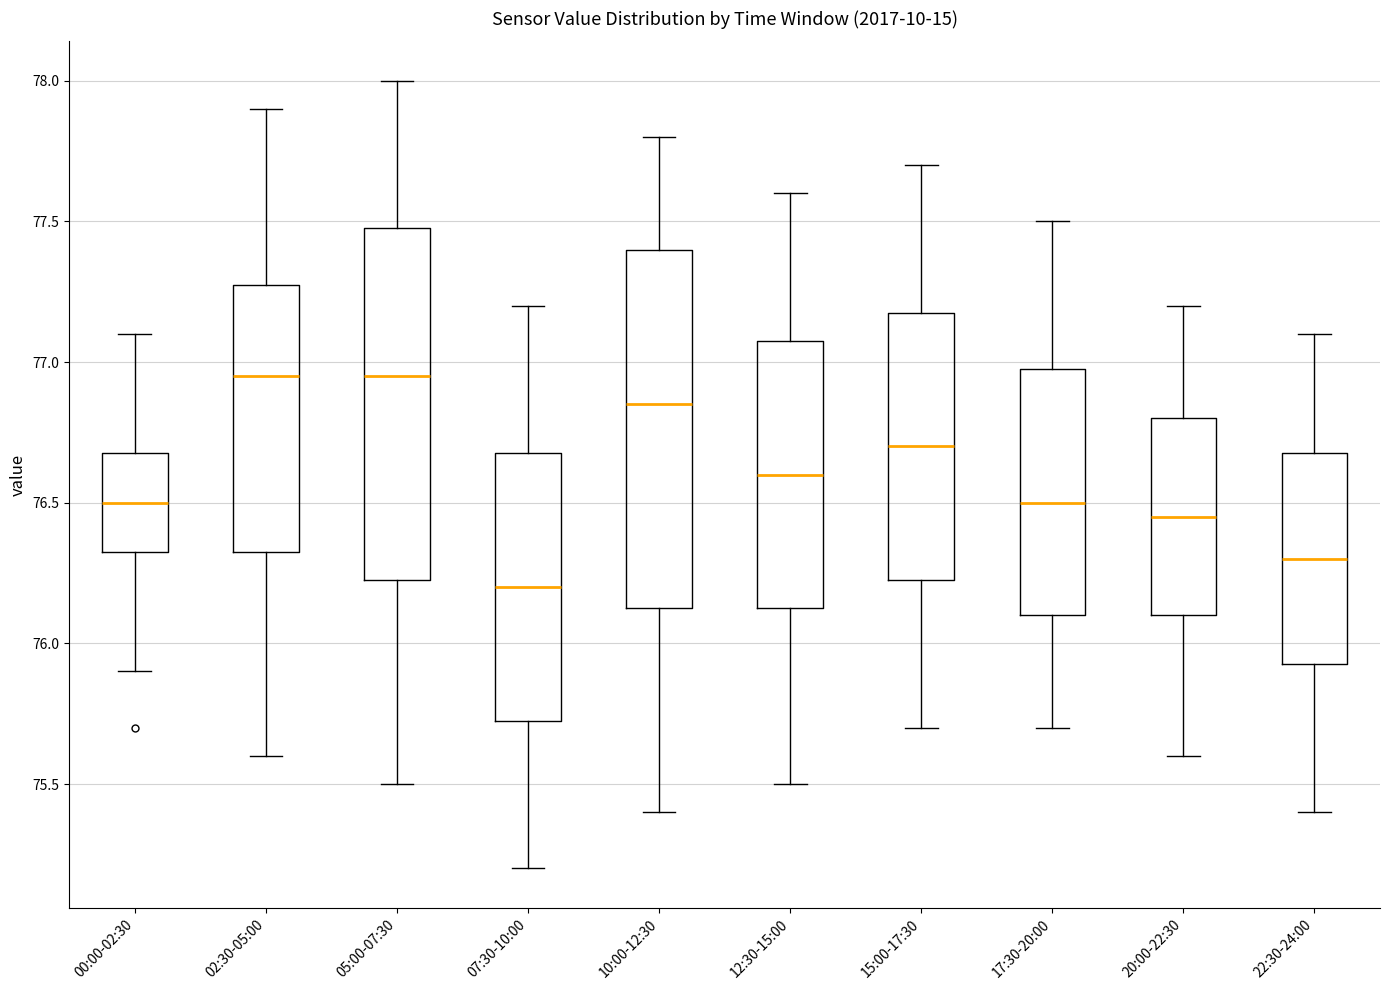

Where does the upper whisker of the box for 05:00-07:30 end on the y-axis? The values are not printed on the chart, so give them approximately, as read against the axis.

78.00